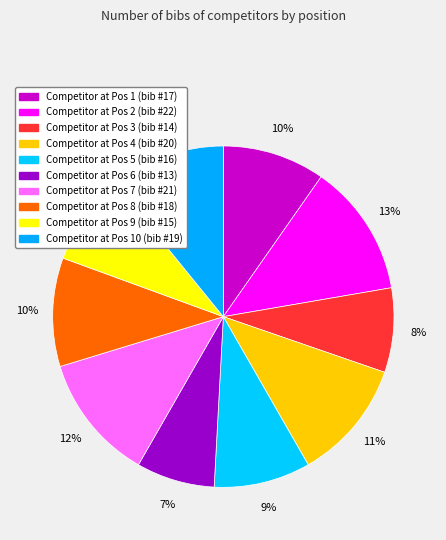

How many segments does this pie chart have?

10